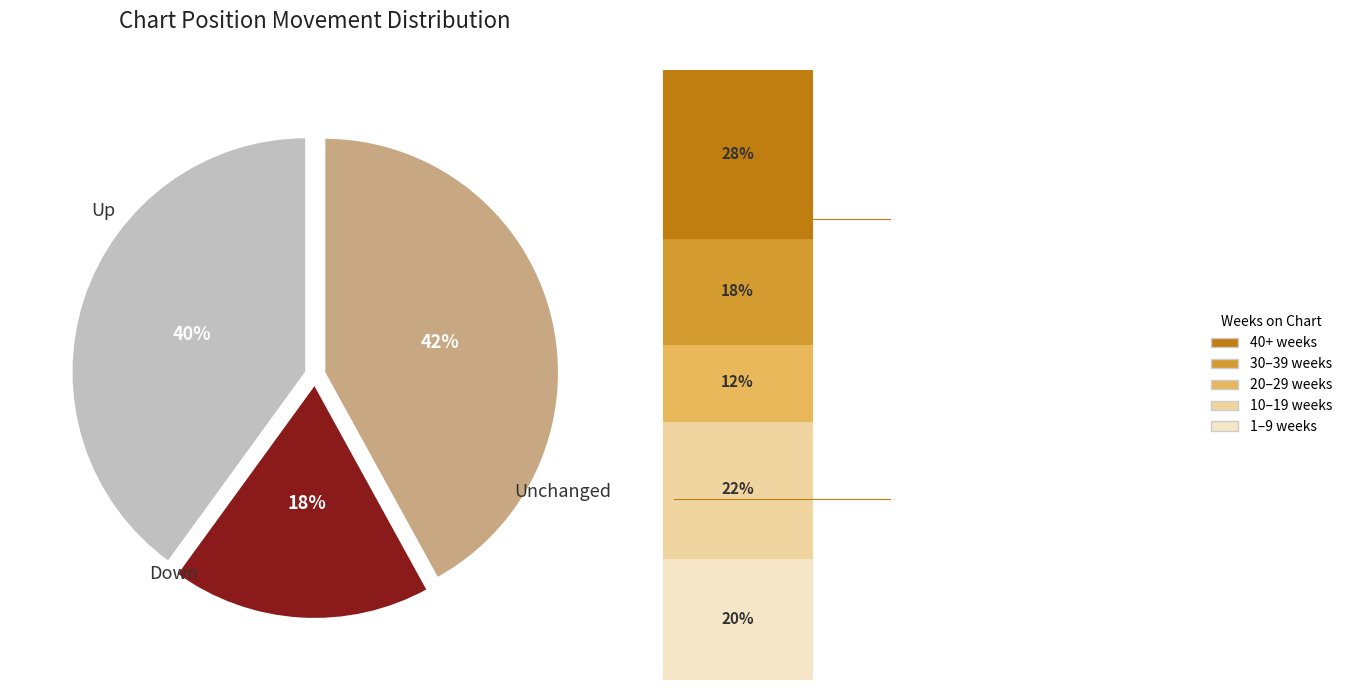

Is there any slice that represents more than half of the pie?

No